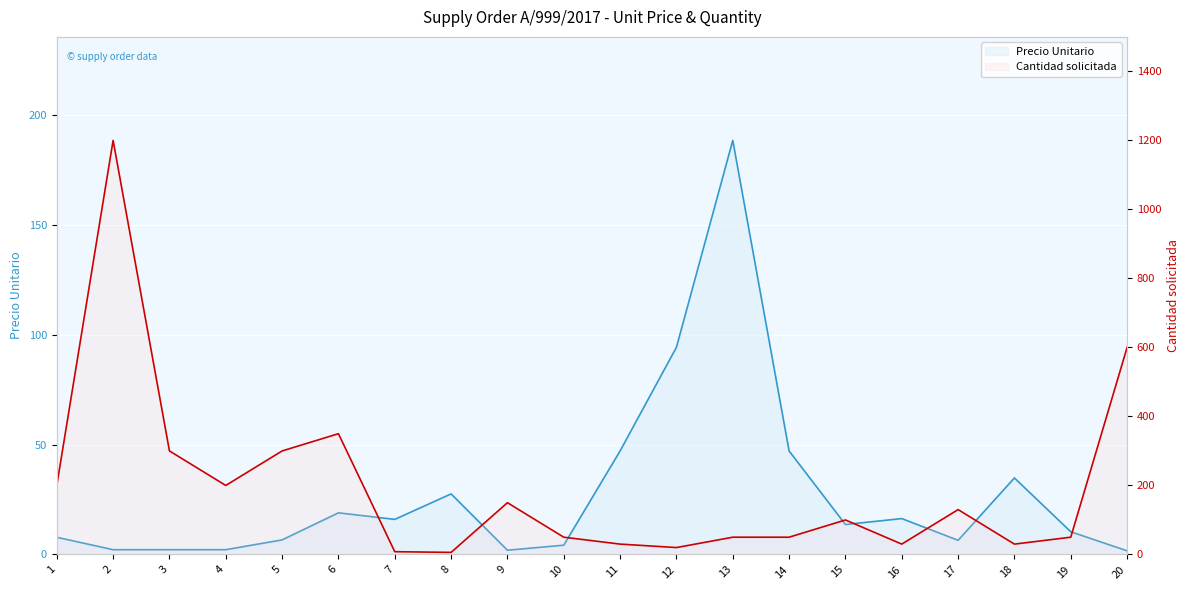

How many data points does each series have?

20